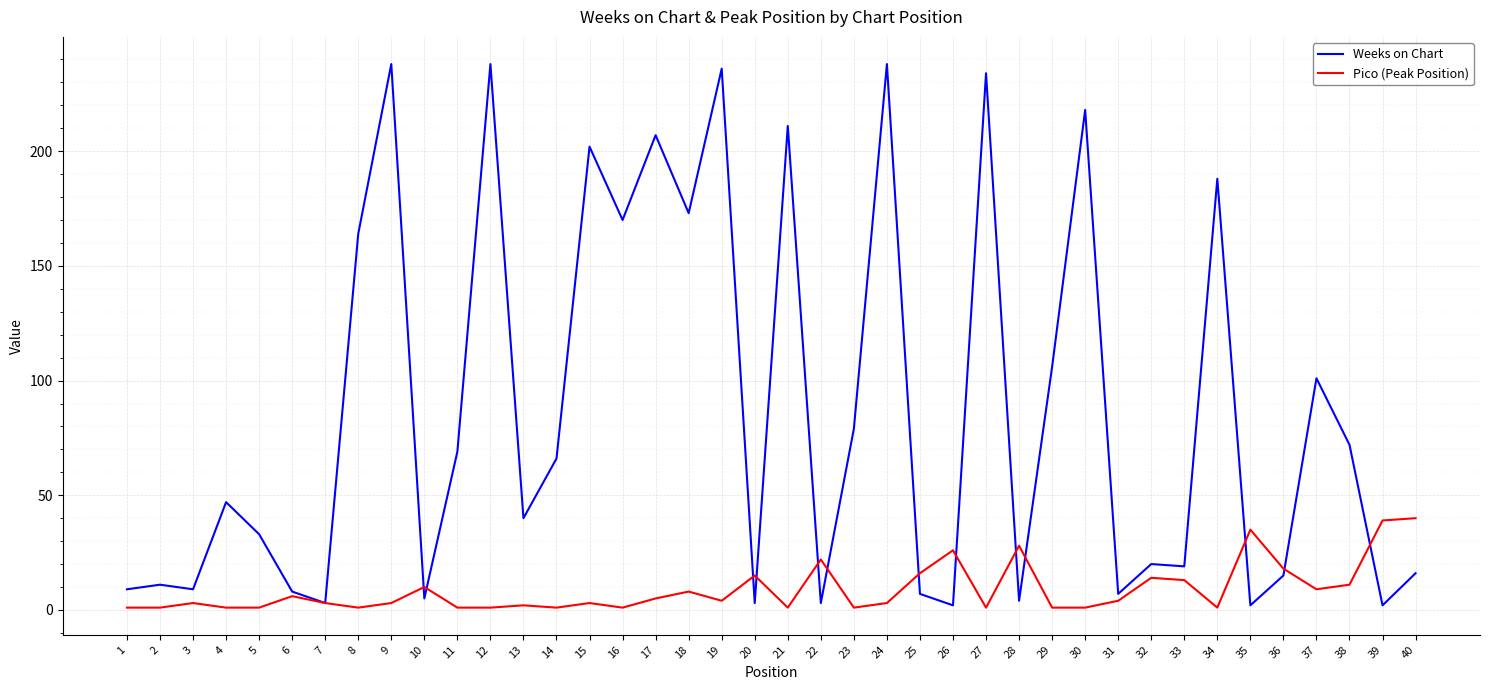

Which series has the largest total across all categories?

Weeks on Chart